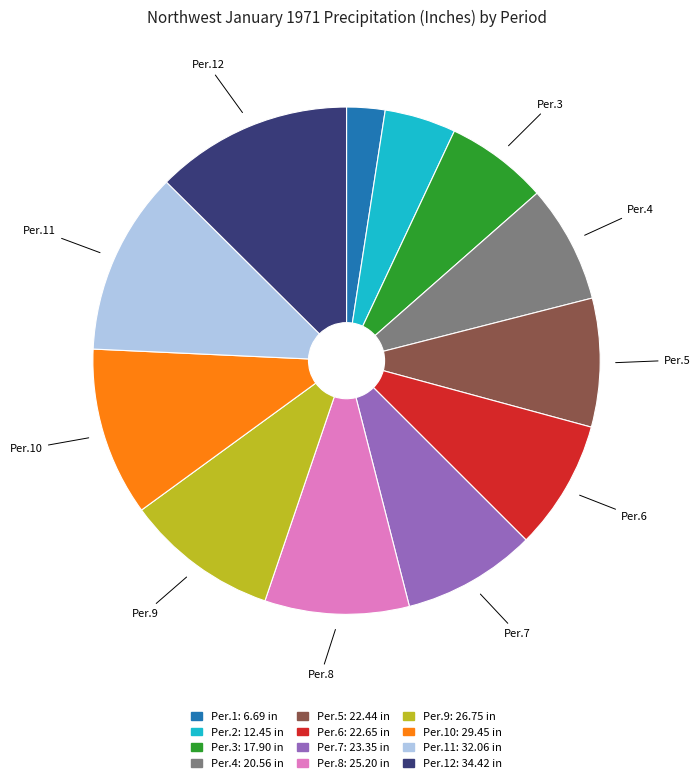

Does any single category account for the majority?

No